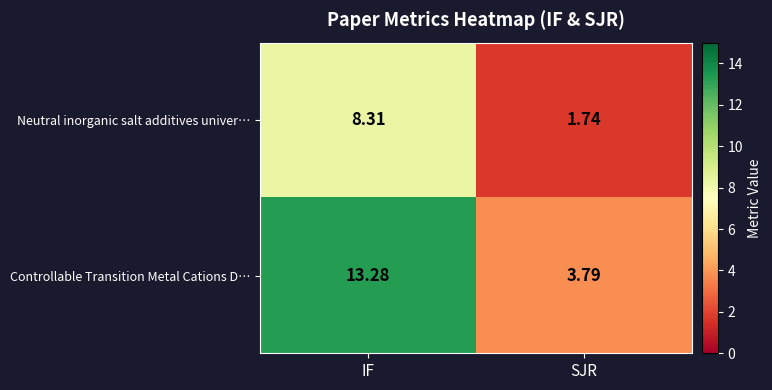

Is the value of Neutral inorganic salt additives univer… at SJR greater than the value of Controllable Transition Metal Cations D… at IF?

No